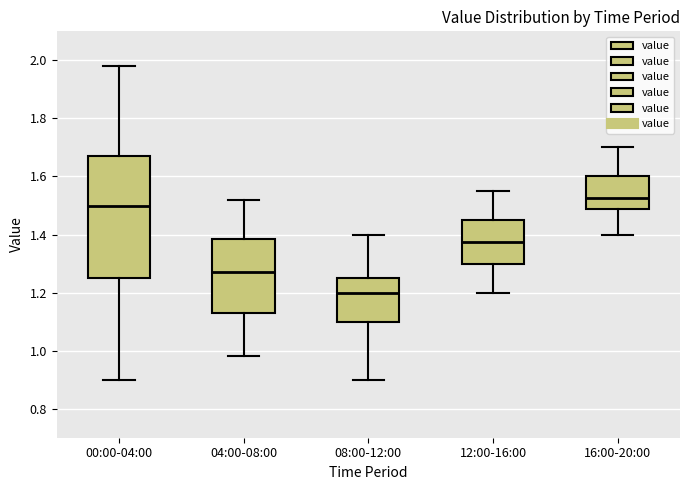

Which box is the tallest, from its lower edge to its upper edge?

00:00-04:00